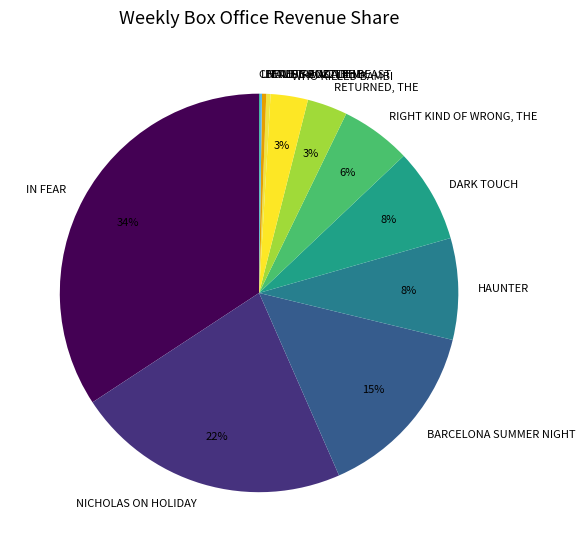

True or false: BEAUTY AND THE BEAST accounts for 13% of the total.

False